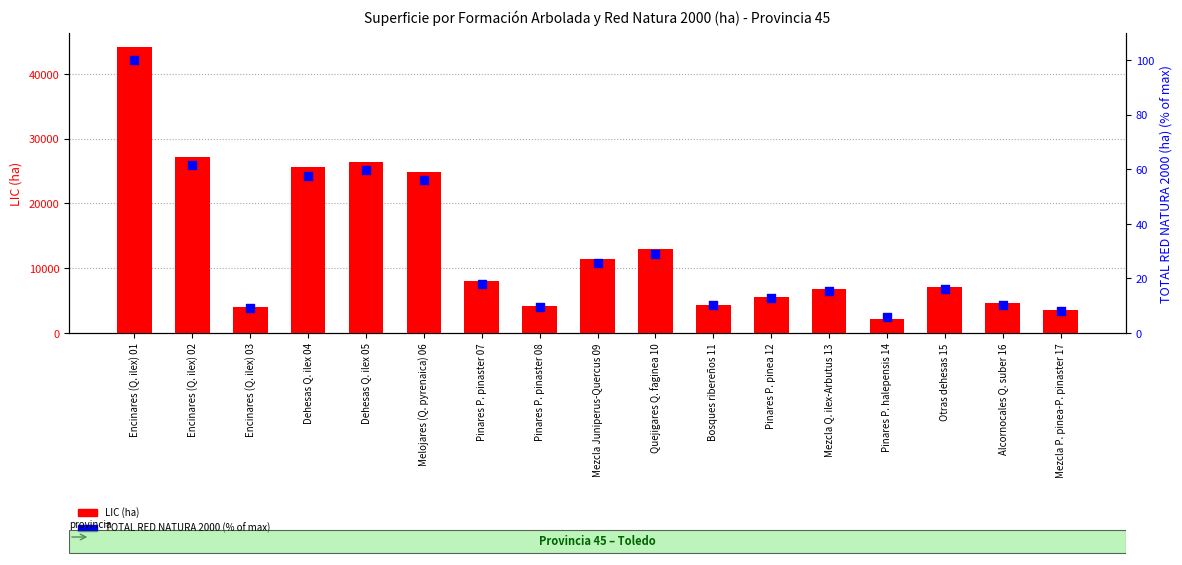

At which category is the sum across all series the highest?

Encinares (Q. ilex) 01